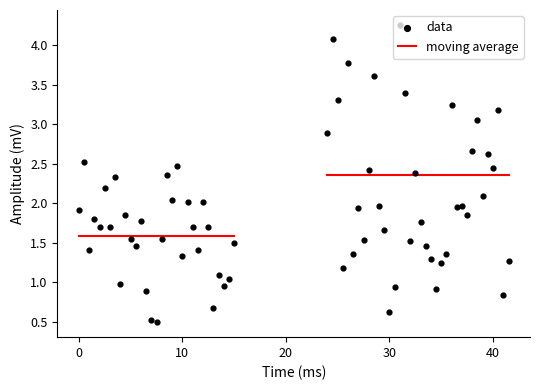

What are all the series names shown in the legend?

moving average, data